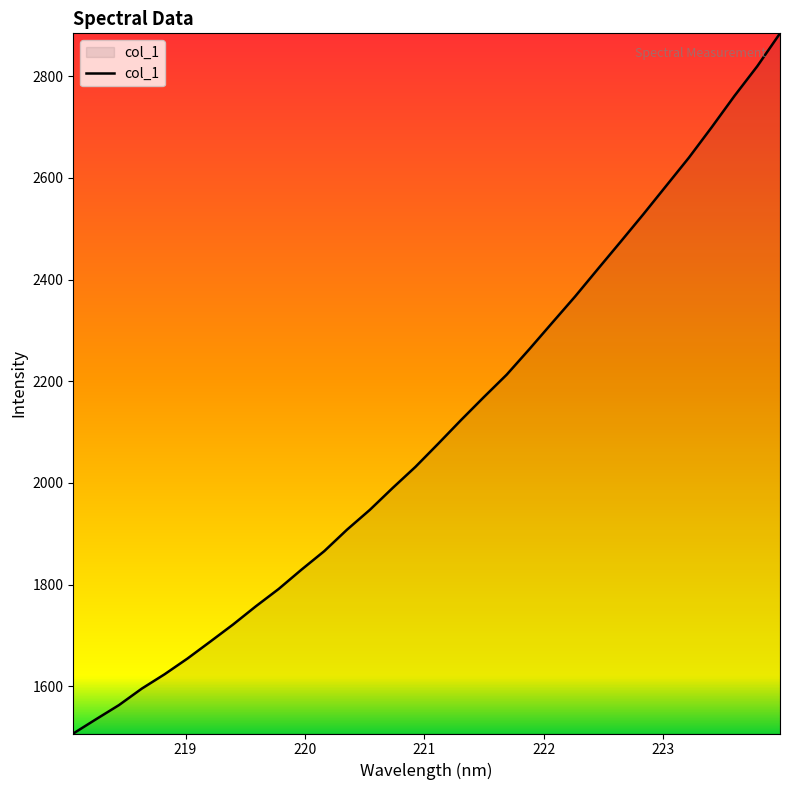

What is the greatest value displayed?

2884.5